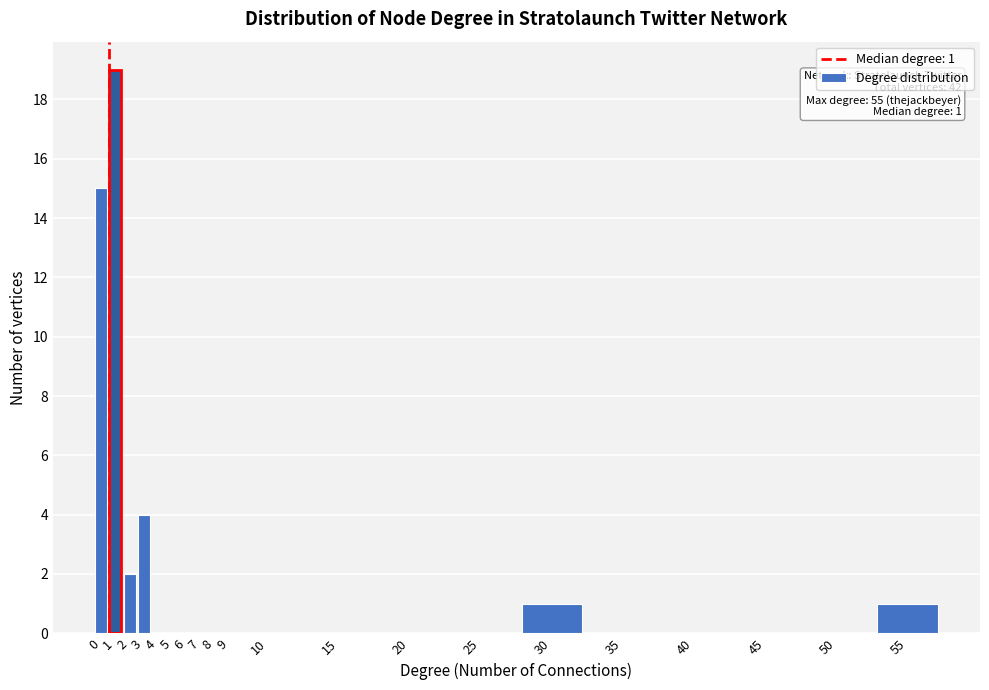

Reading right to left, extract all data points from this chart.

55=1	50=0	45=0	40=0	35=0	30=1	25=0	20=0	15=0	10=0	9=0	8=0	7=0	6=0	5=0	4=0	3=4	2=2	1=19	0=15